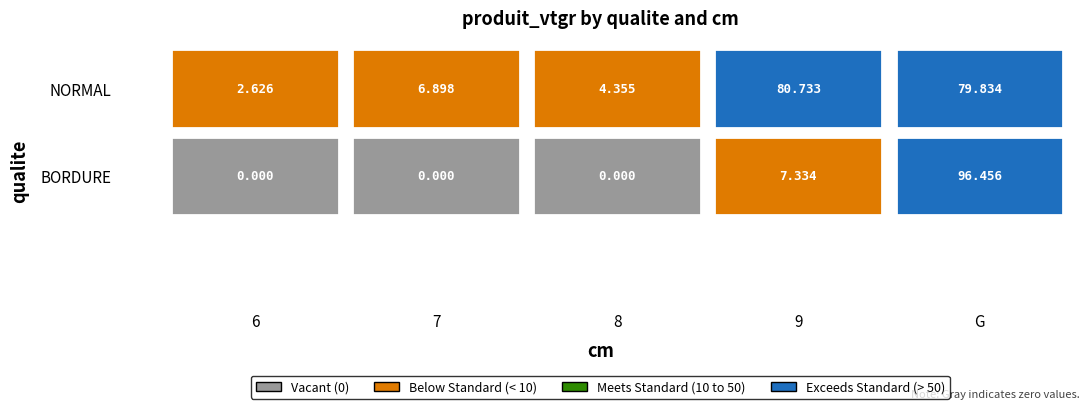

Reading left to right, list all the values displayed in this chart.

NORMAL: 2.6	6.9	4.4	80.7	79.8
BORDURE: 0.0	0.0	0.0	7.3	96.5